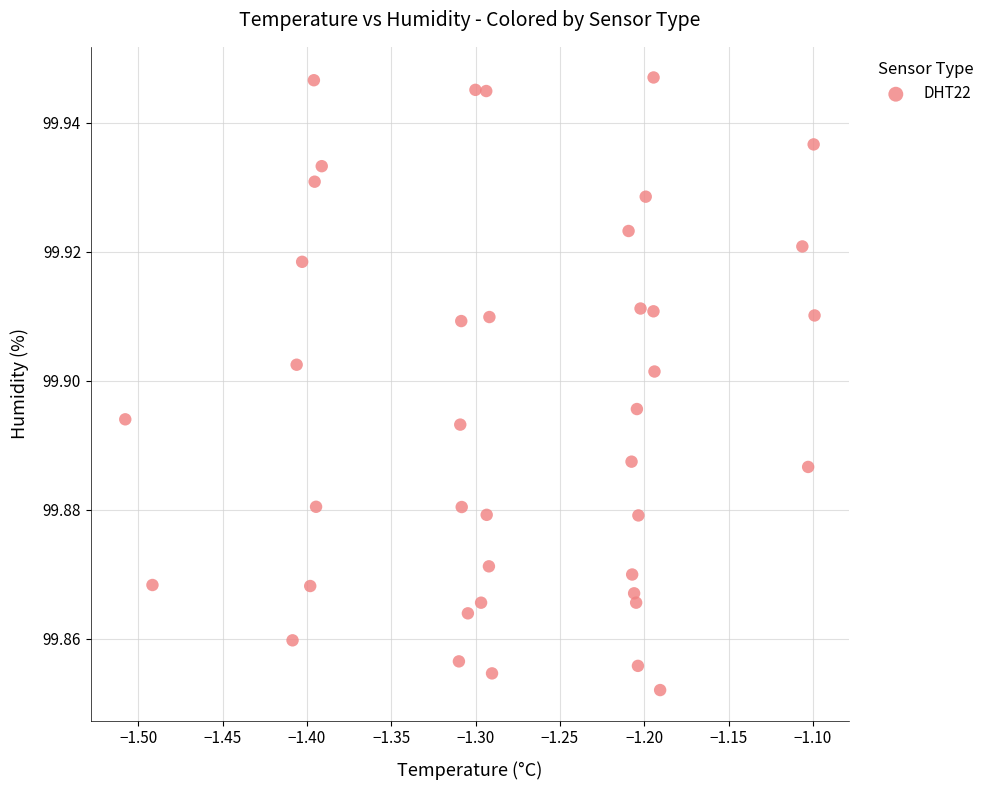

What is the range of X values (max minus min)?

0.4